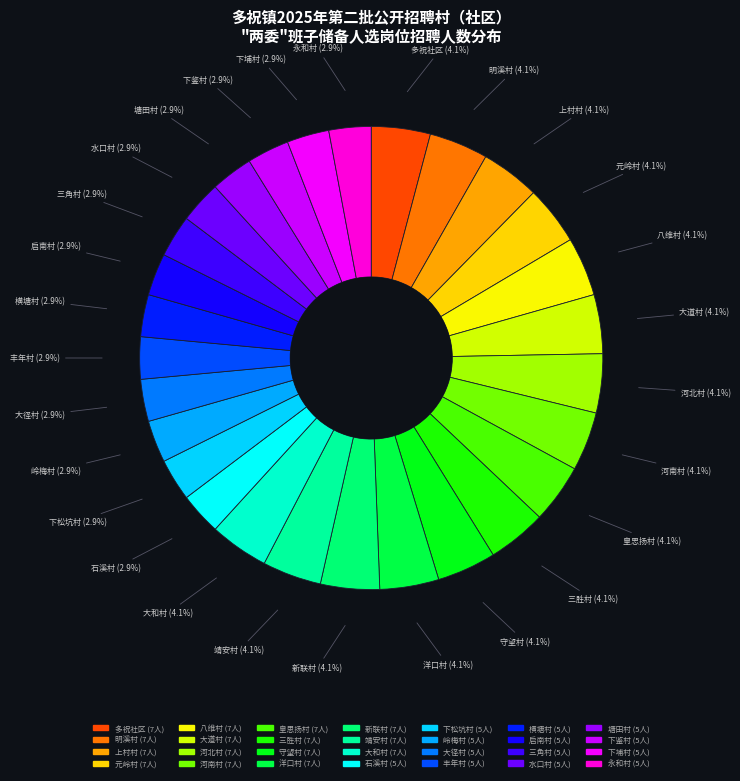

Approximately how many times larger is the value at 三胜村 compared to 元岭村?

1.0